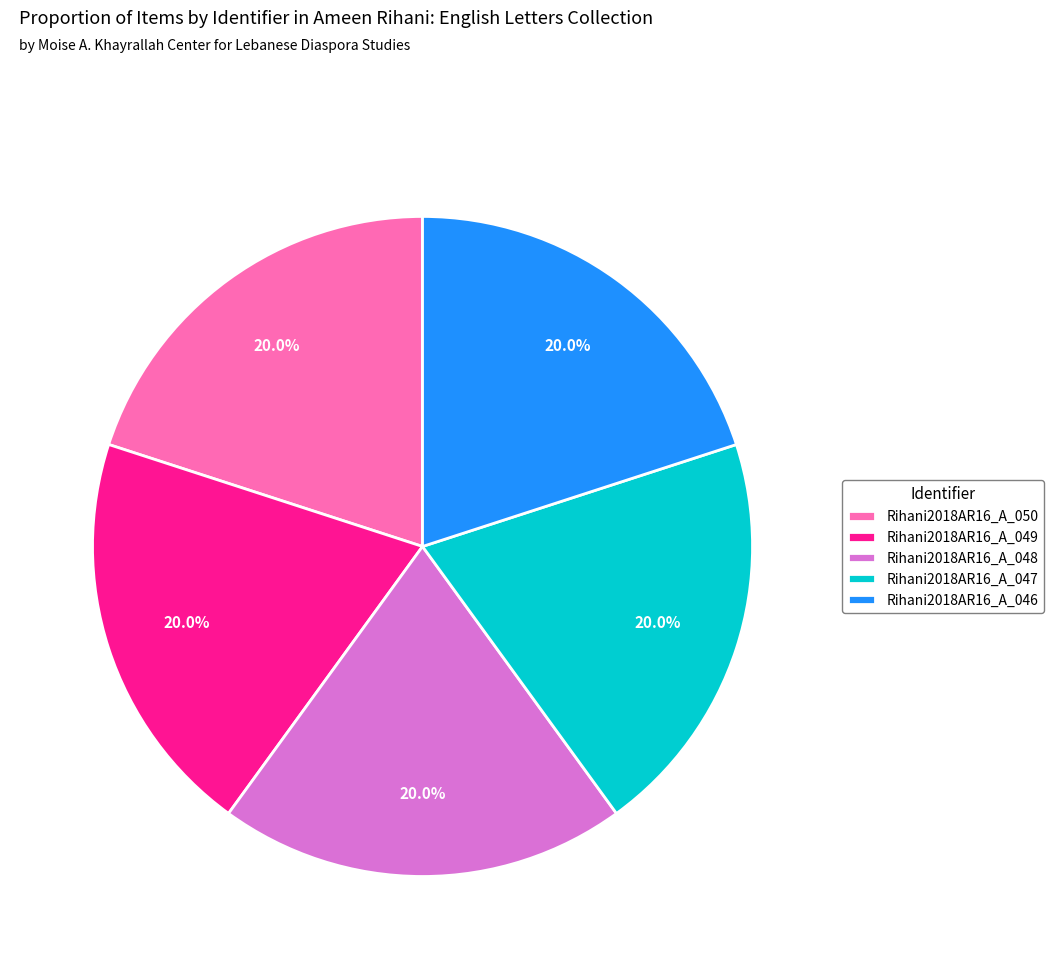

Does Rihani2018AR16_A_047 represent more than half of the total?

No